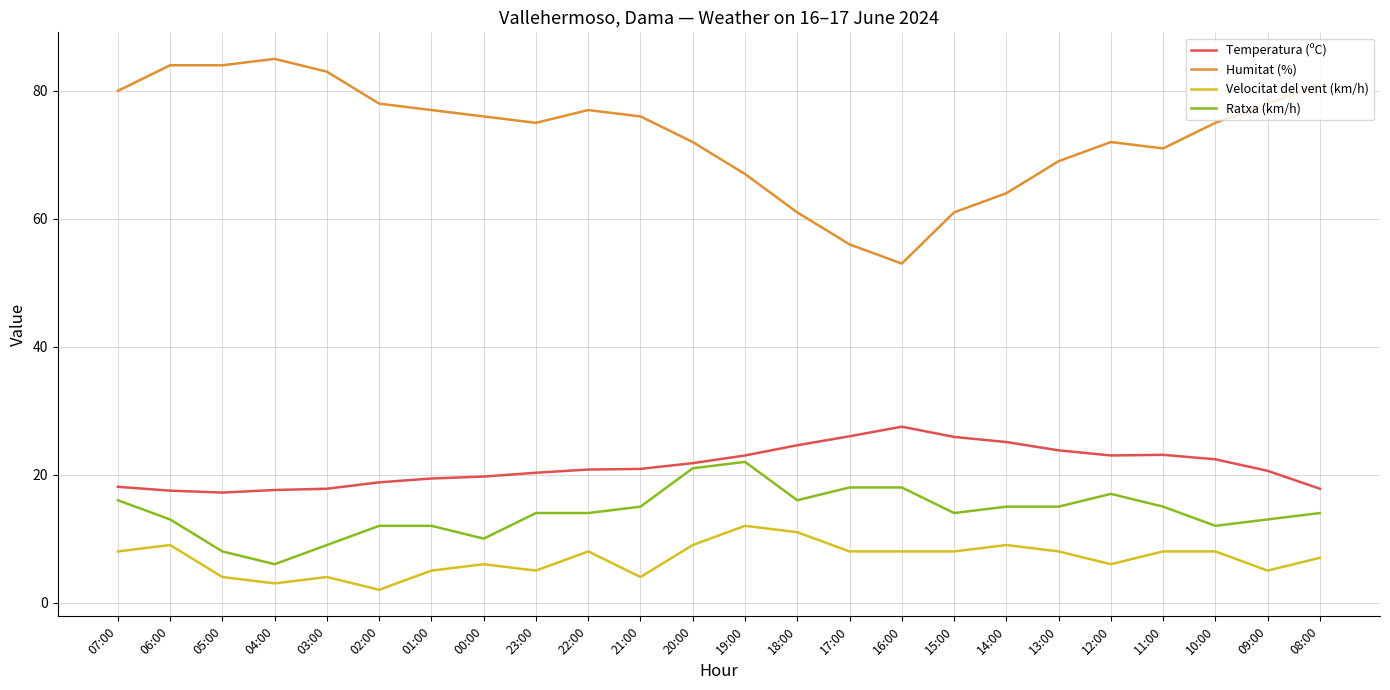

The Humitat (%) series shows 72.0 at 20:00. True or false?

True